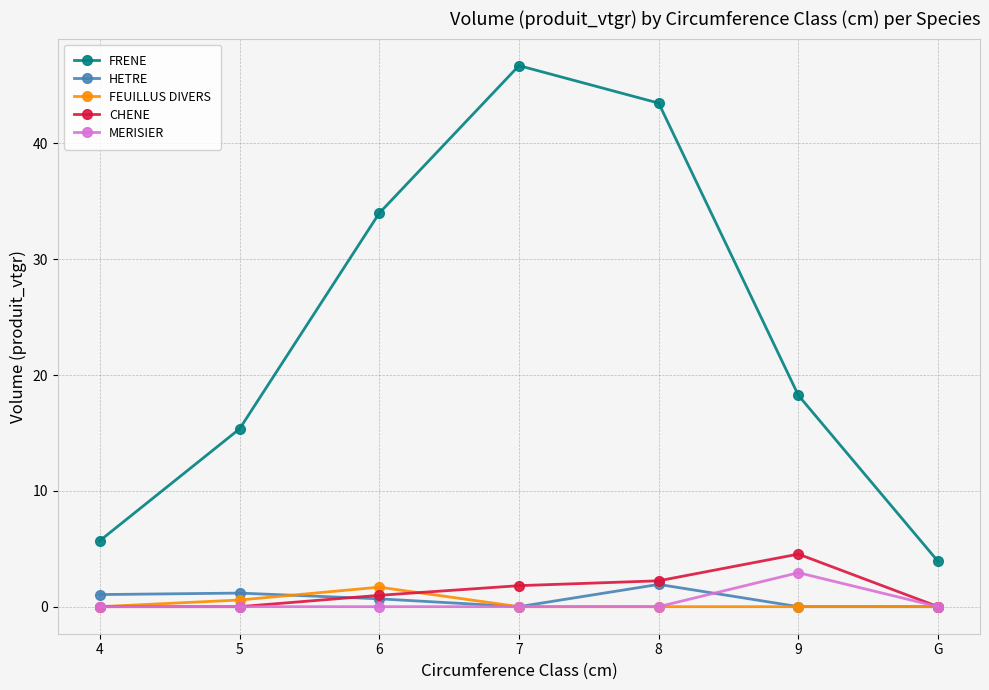

In MERISIER, how many points are higher than both neighbors (excluding endpoints)?

1